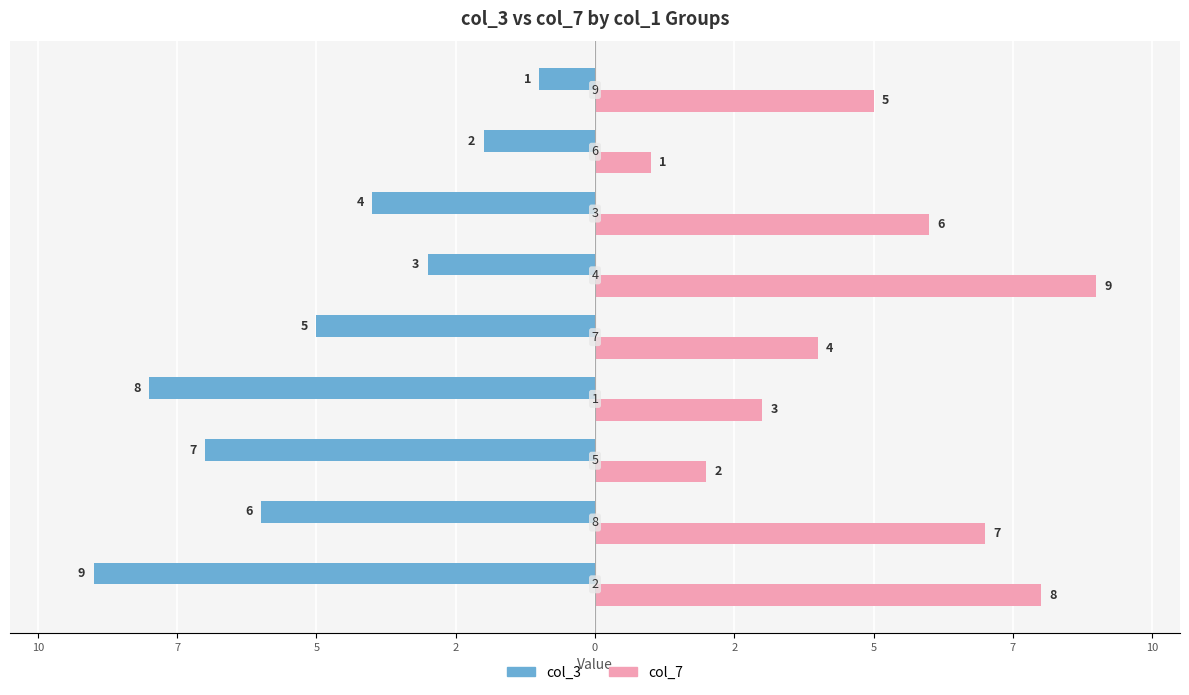

What are all the series names shown in the legend?

col_3, col_7